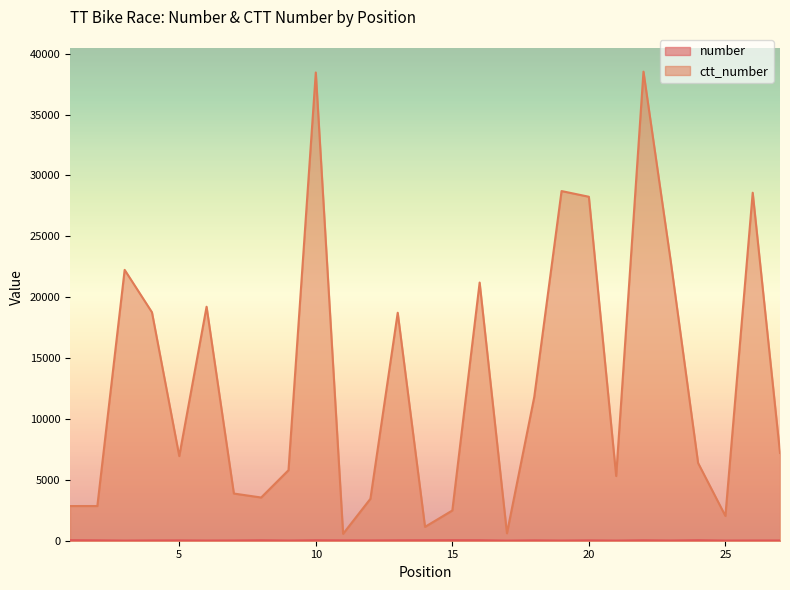

Where is the first local maximum for ctt_number?

3